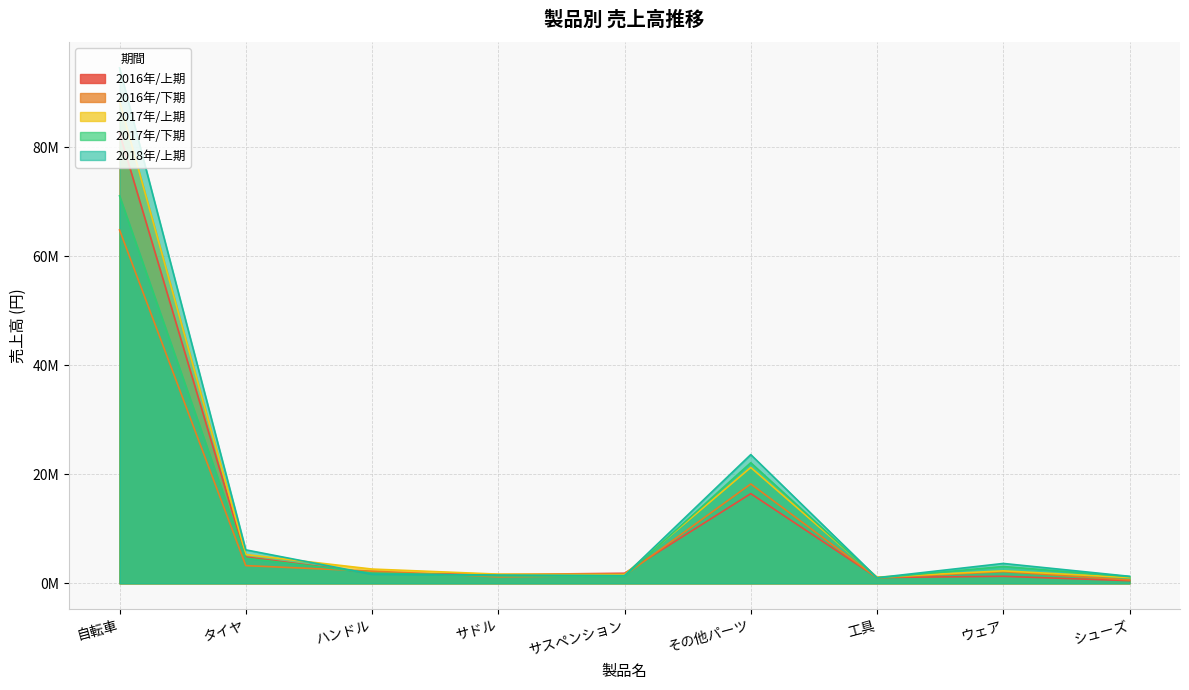

Is the value of 2016年/下期 at 自転車 greater than the value of 2017年/上期 at タイヤ?

Yes